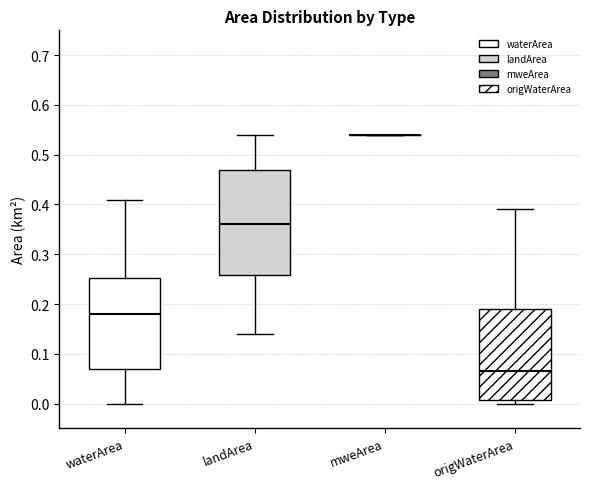

Reading left to right, read every box against the y-axis: the position of its median line, the range the box covers, and the ends of its whiskers. The values are not printed on the chart, so give them approximately, as read against the axis.

waterArea: median 0.18, box 0.07 to 0.25, whiskers 0.00 to 0.41
landArea: median 0.36, box 0.26 to 0.47, whiskers 0.14 to 0.54
mweArea: box collapsed to a line at 0.54, whiskers 0.54 to 0.54
origWaterArea: median 0.07, box 0.01 to 0.19, whiskers 0.00 to 0.39